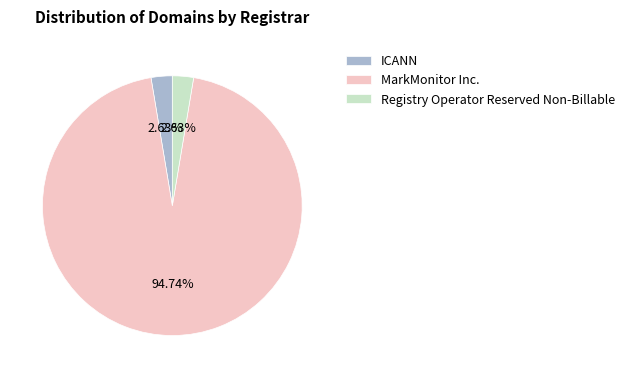

To the nearest percent, what is the combined percentage of MarkMonitor Inc. and Registry Operator Reserved Non-Billable?

97%